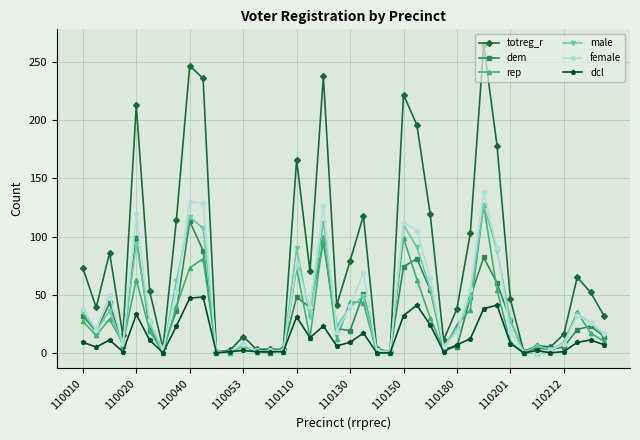

Does the chart display data point markers on the line(s)?

Yes